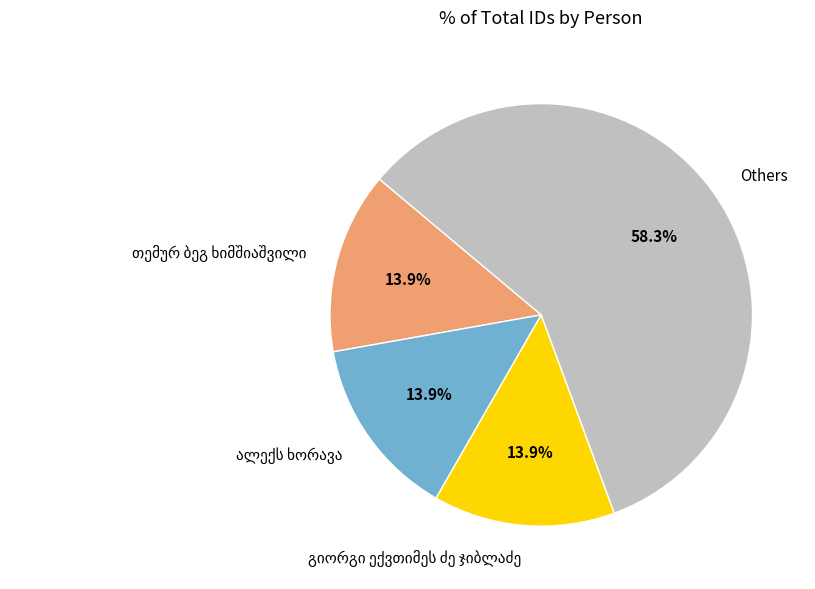

What portion of the pie excludes Others?

41.7%